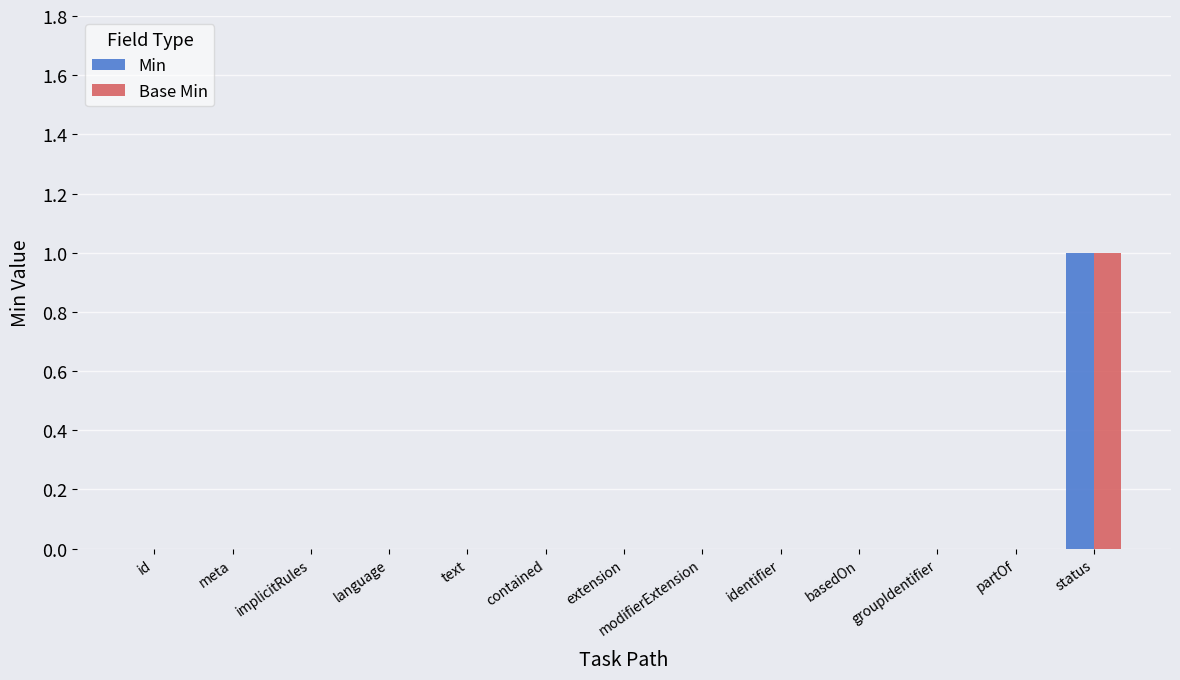

Reading left to right, what are all the values shown in this chart?

Min: id=0	meta=0	implicitRules=0	language=0	text=0	contained=0	extension=0	modifierExtension=0	identifier=0	basedOn=0	groupIdentifier=0	partOf=0	status=1
Base Min: id=0	meta=0	implicitRules=0	language=0	text=0	contained=0	extension=0	modifierExtension=0	identifier=0	basedOn=0	groupIdentifier=0	partOf=0	status=1